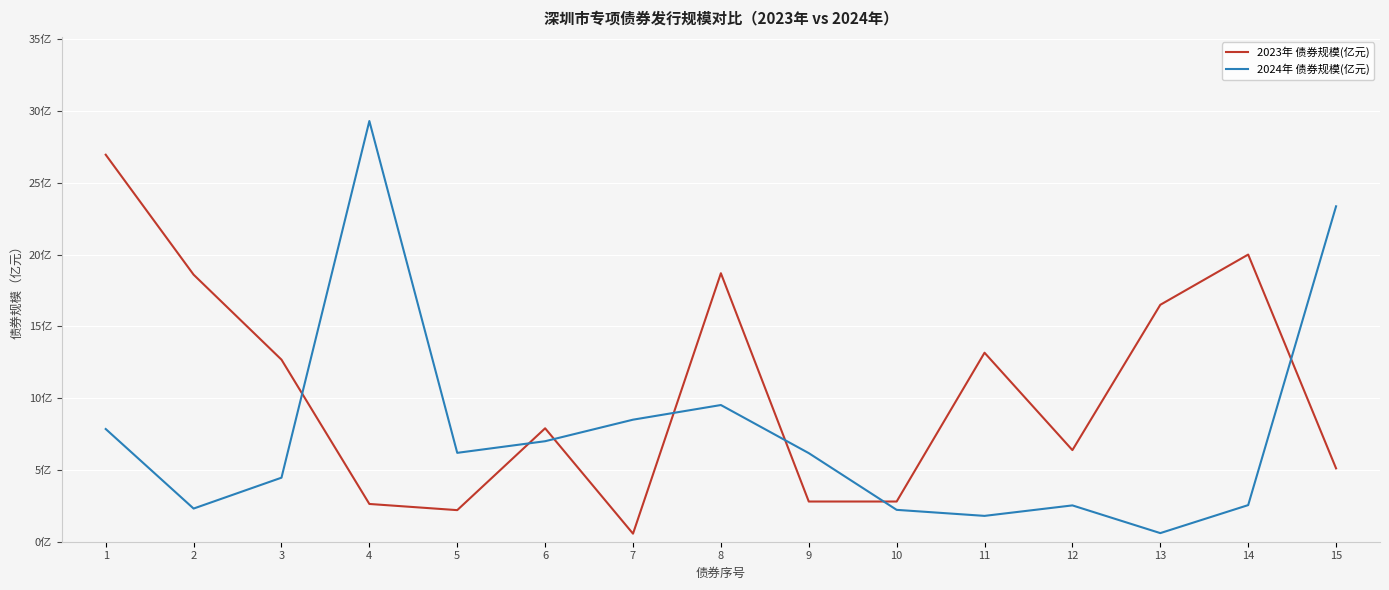

What is the spread (max minus min) of values at 15?

18.2